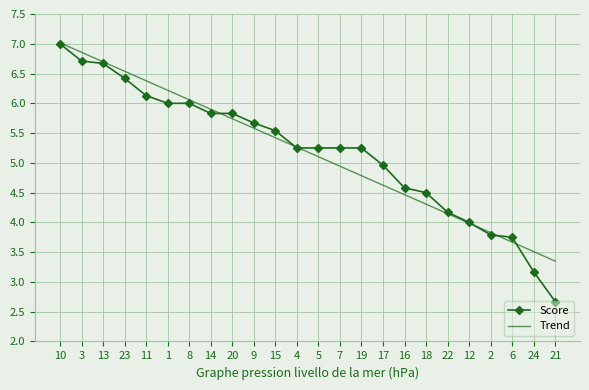

The Trend series shows 5.1 at 5. True or false?

True